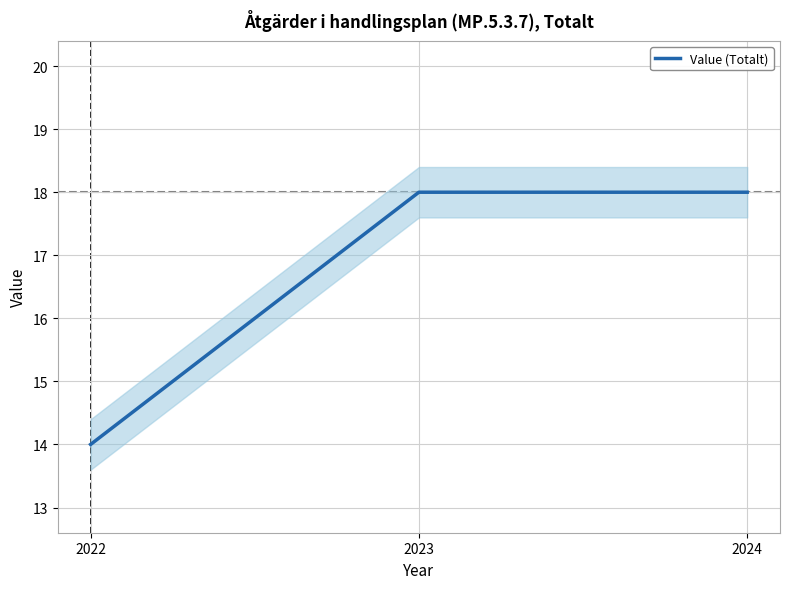

Approximately how many times larger is the value at 2023 compared to 2022?

1.3